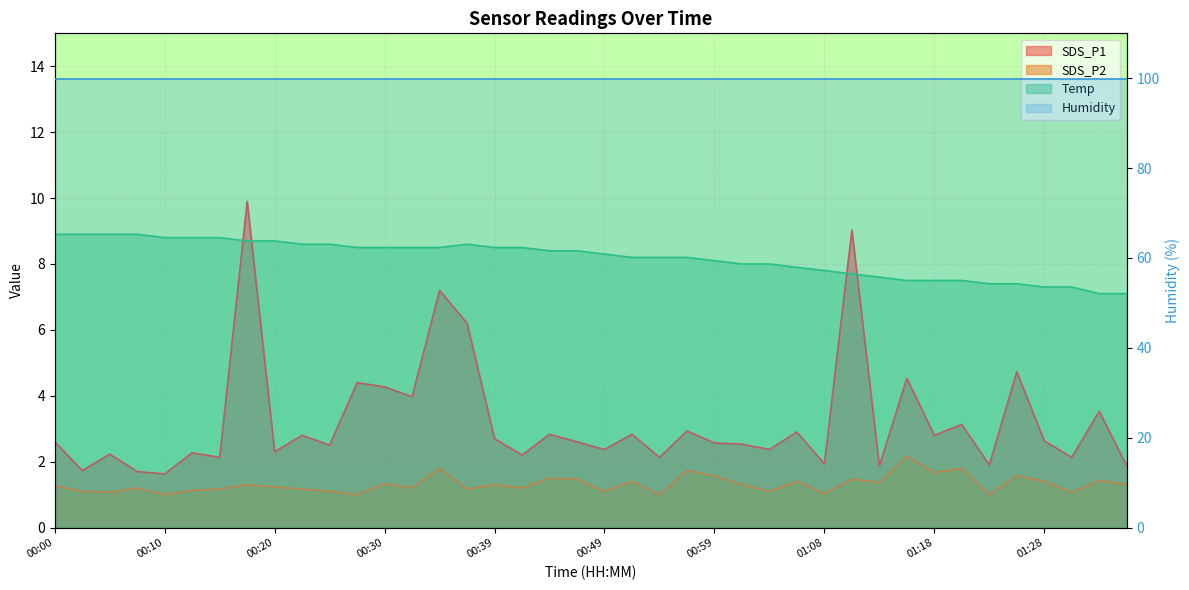

Which category has the lowest value in the SDS_P1 series?

00:10